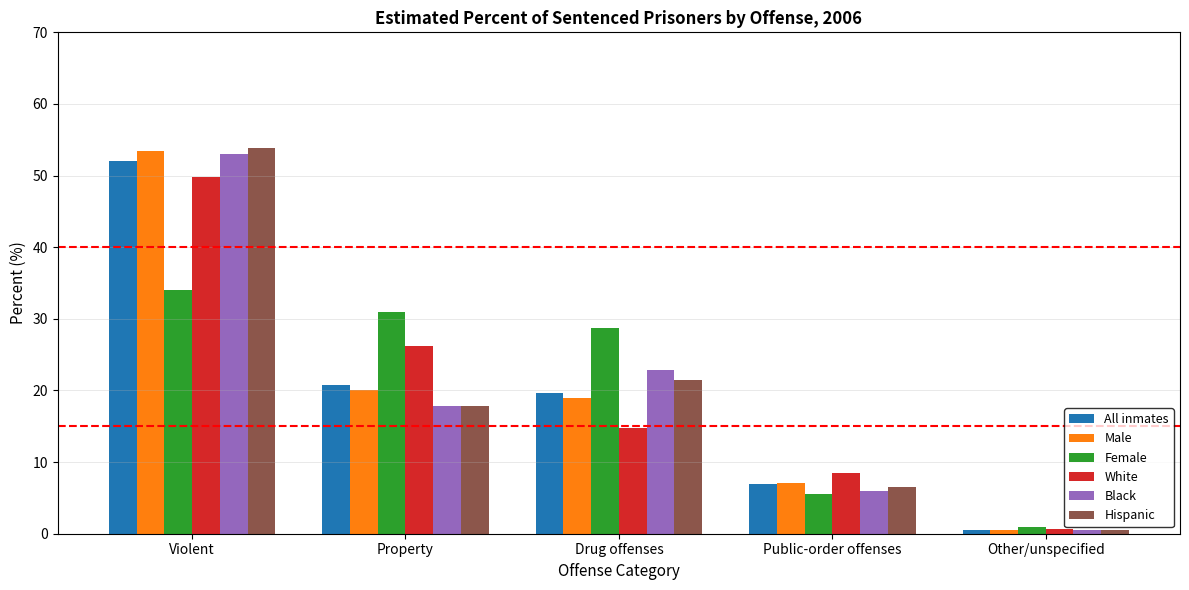

How many distinct data groups are displayed?

6